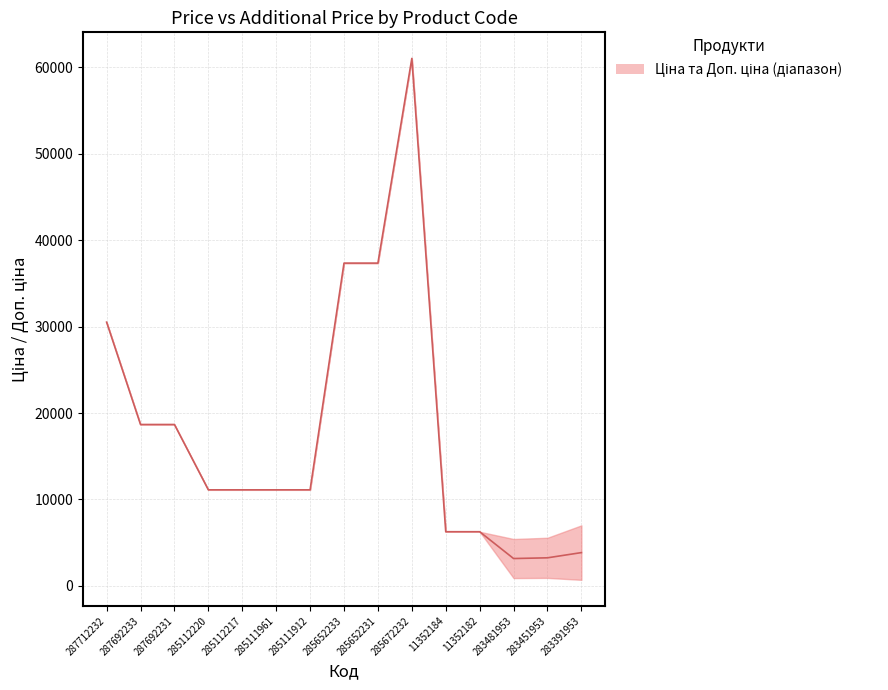

Reading left to right, transcribe all the data shown in this chart.

30512.3	18671.5	18671.5	11113.6	11113.6	11113.6	11113.6	37343.0	37343.0	61024.7	6266.7	6266.7	3165.1	3249.1	3852.4